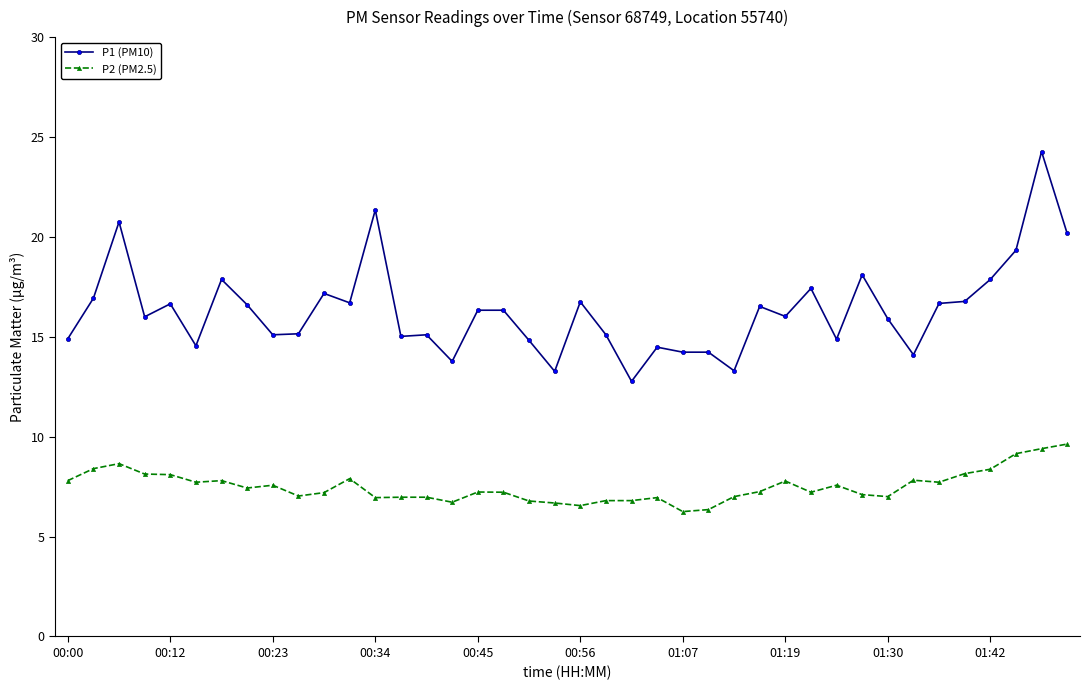

How many data points does each series have?

40